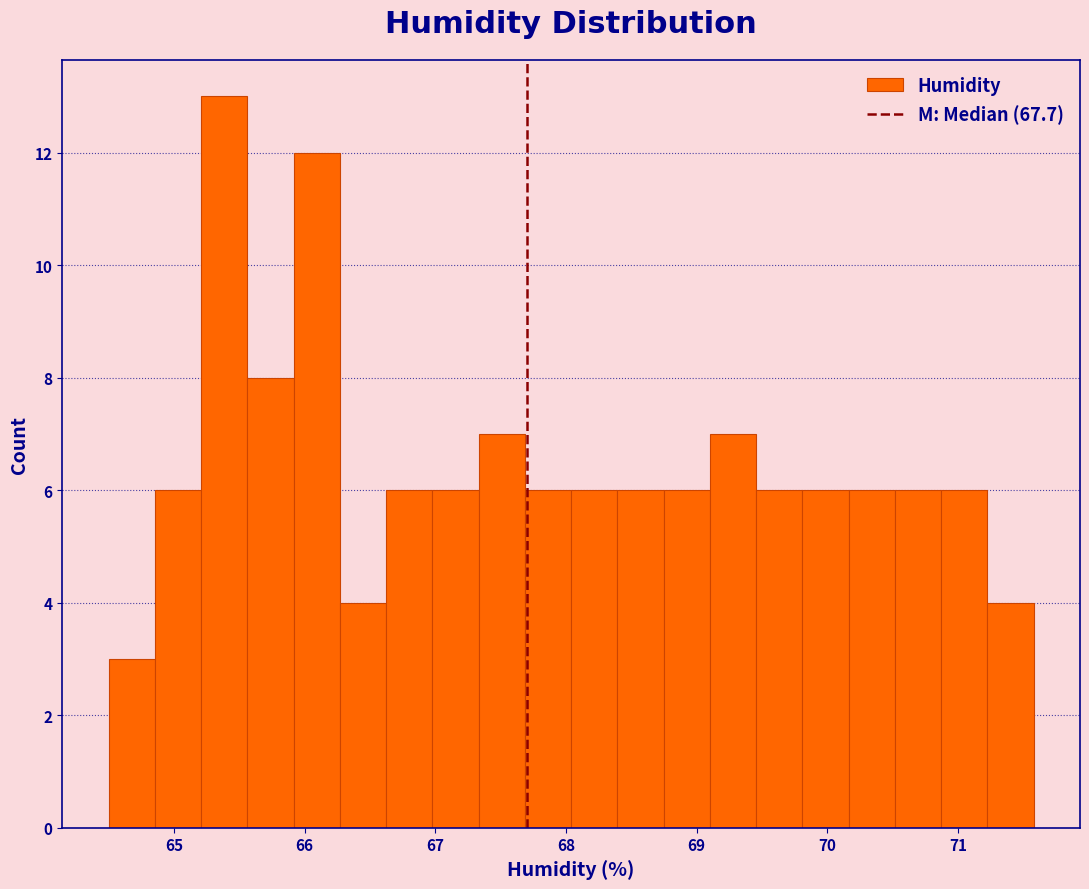

Read against the x-axis, roughly where is the centre of the tallest bar?

65.4